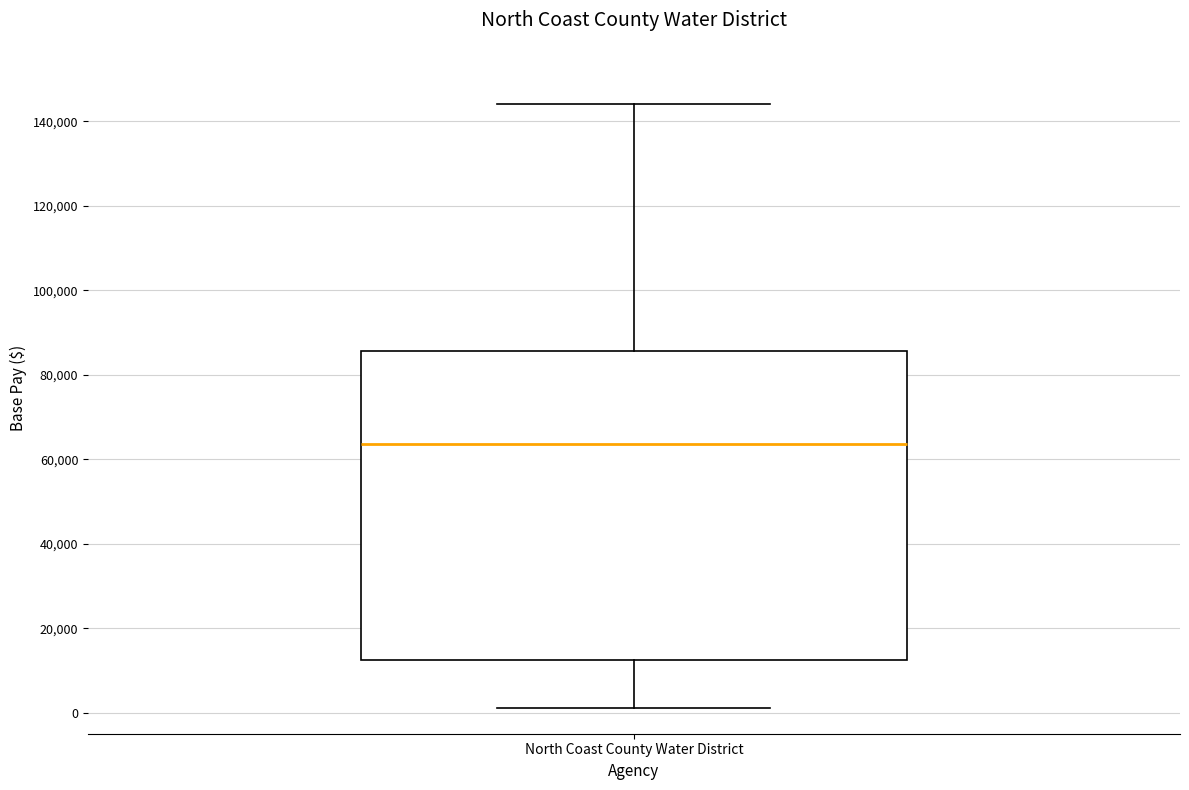

Transcribe this box plot: give where the median line is, the range the box spans, and where the two whiskers end, as read against the y-axis. The values are not printed on the chart, so give them approximately, as read against the axis.

median 64000, box 12000 to 86000, whiskers 2000 to 144000